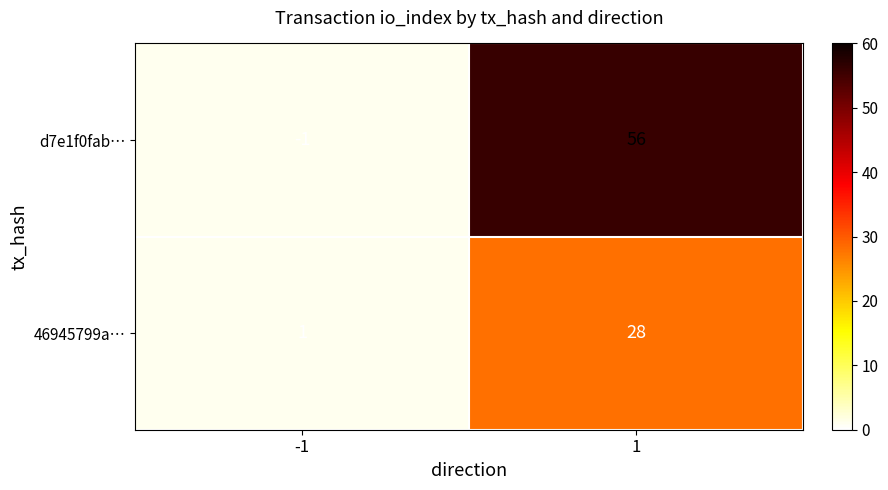

Rank the series by their maximum value, from highest to lowest.

d7e1f0fab…, 46945799a…